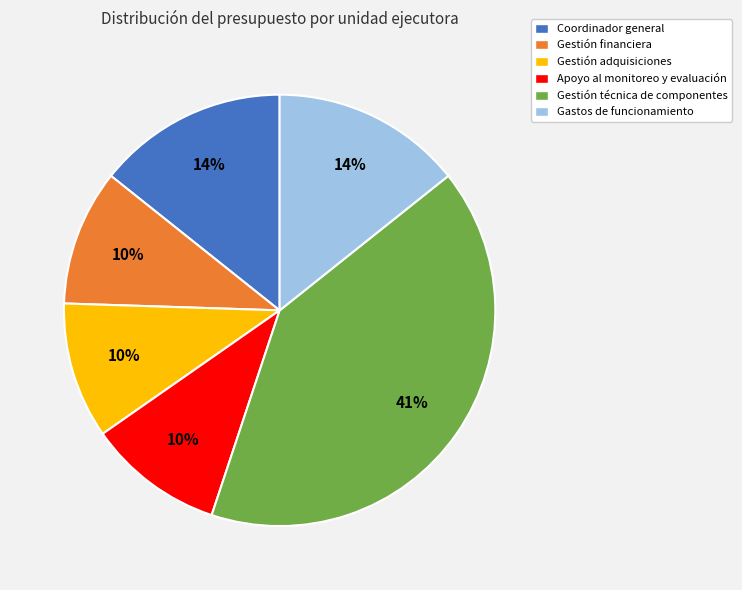

Count the number of slices in the pie.

6